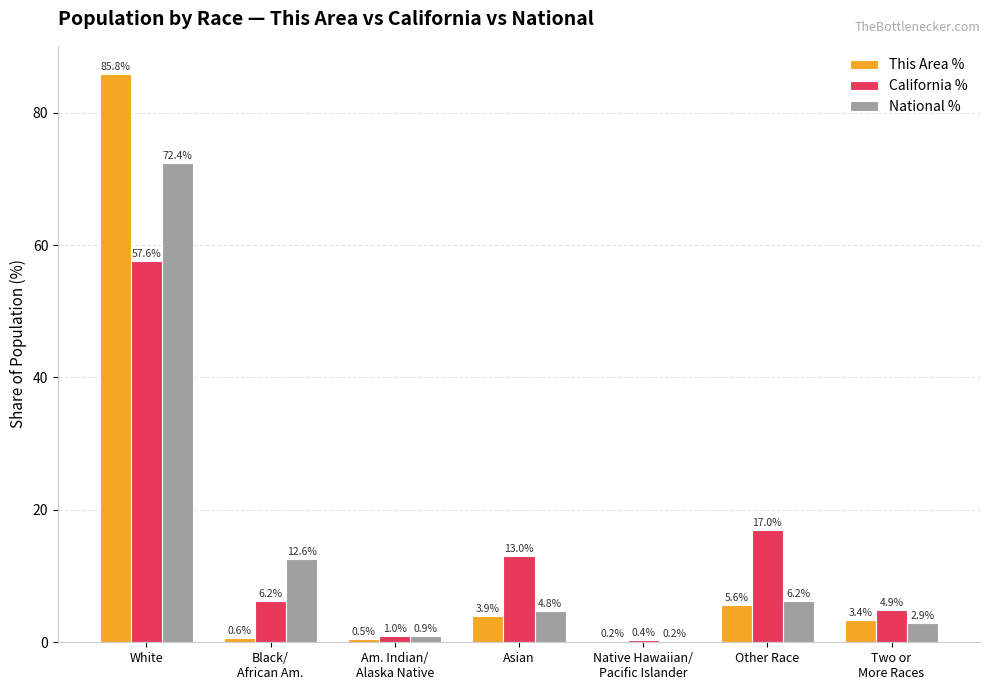

Does the chart contain stacked bars?

No